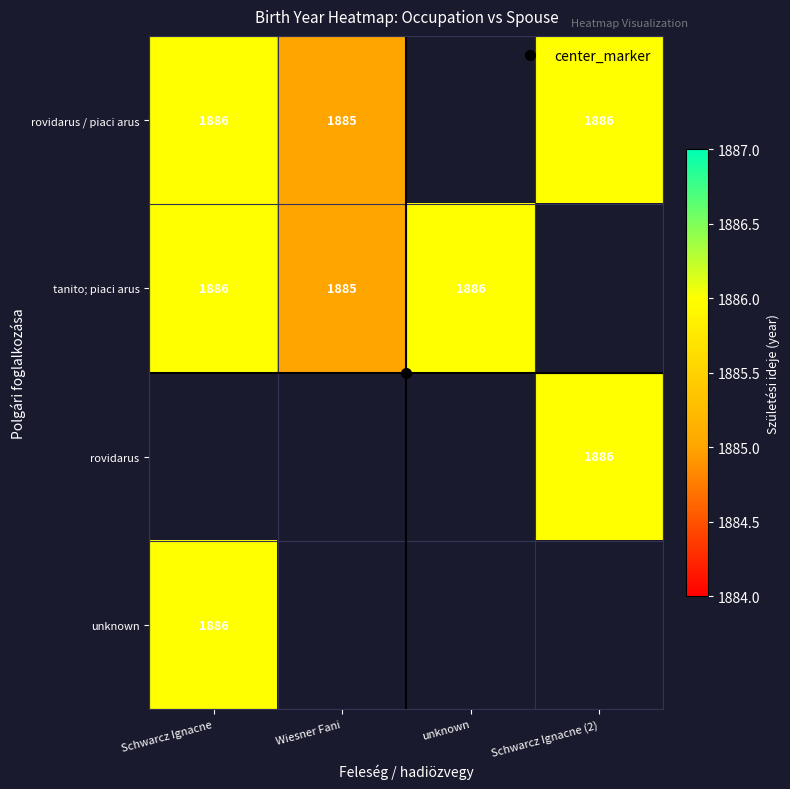

Which category has the lowest value in the rovidarus series?

Schwarcz Ignacne